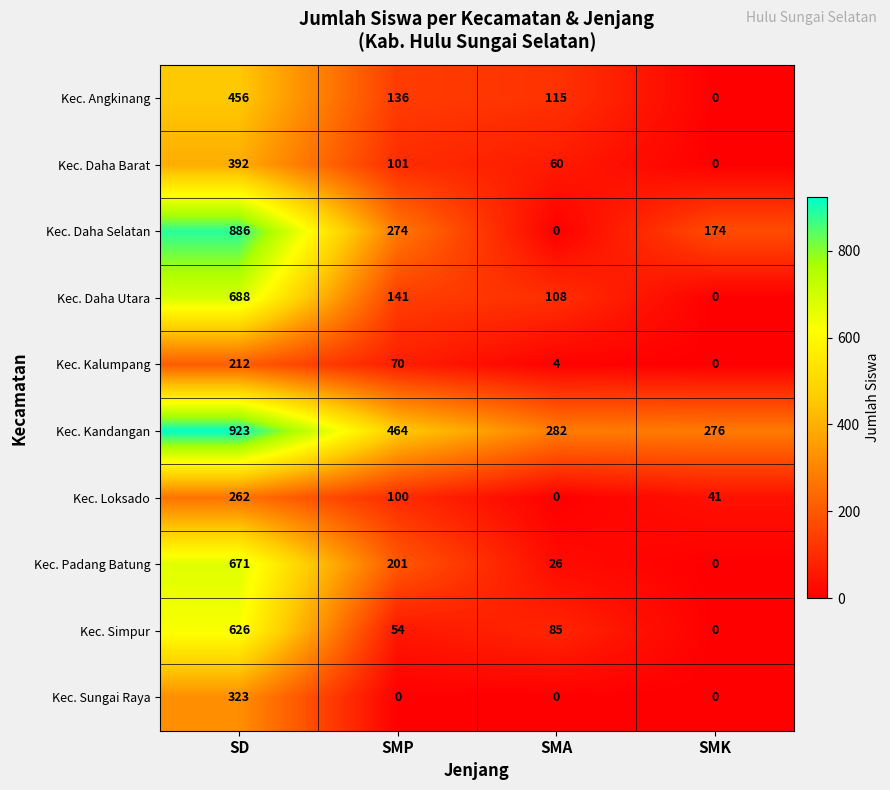

At which label is Kec. Daha Selatan closest to 443?

SMP